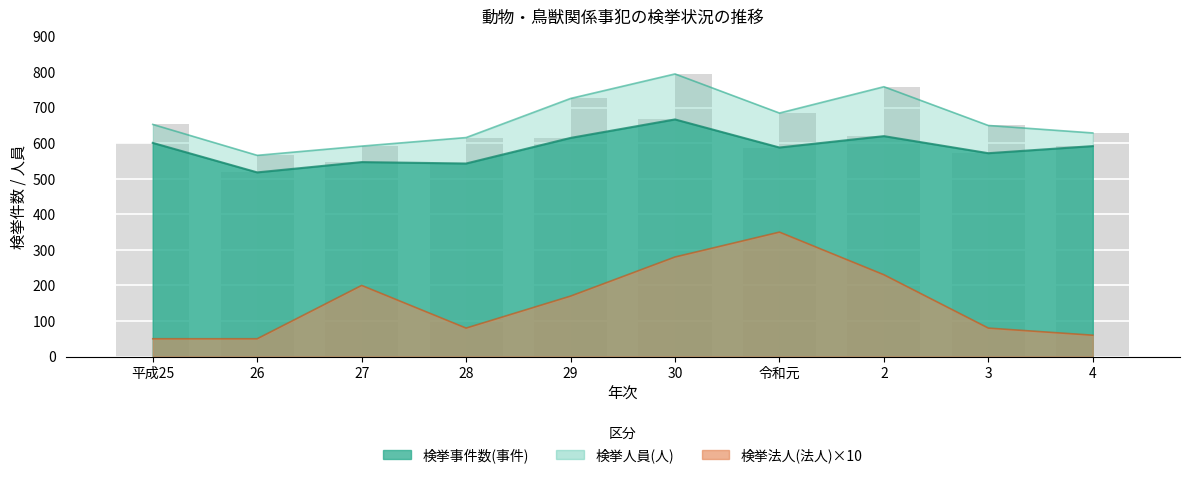

Reading right to left, transcribe all the data shown in this chart.

検挙事件数(事件): 592	572	620	588	667	615	543	547	518	601
検挙人員(人): 629	650	759	685	795	726	616	592	566	653
検挙法人(法人): 60	80	230	350	280	170	80	200	50	50